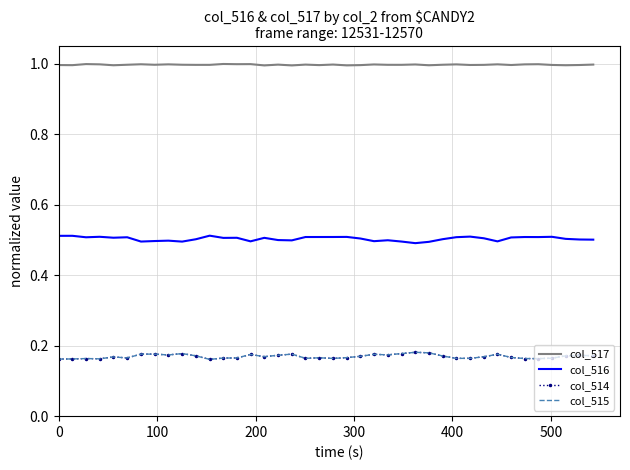

Which series has the largest total across all categories?

col_517